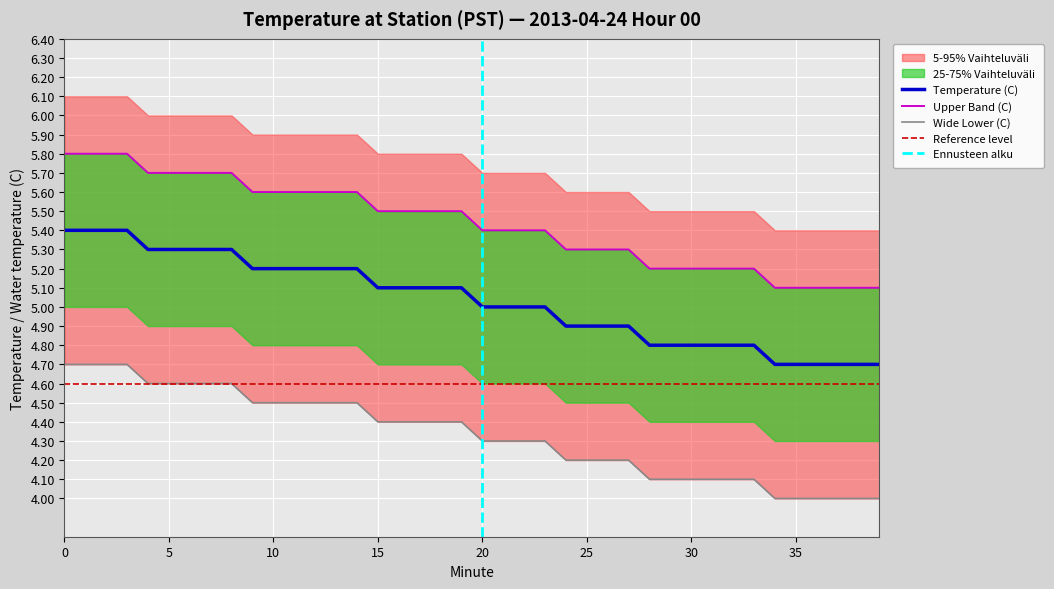

Which category has the lowest value in the Upper Band (C) series?

34